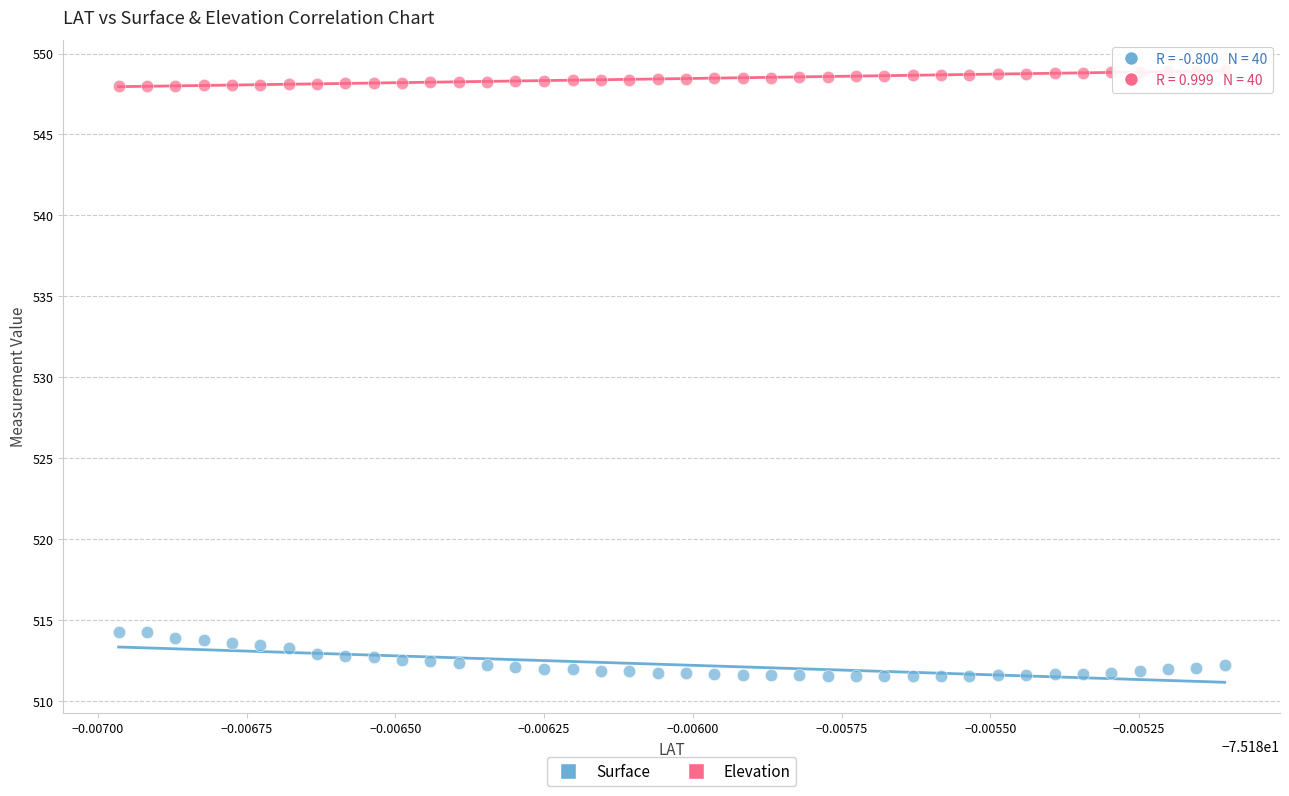

Which series has the widest spread of Y values?

Surface